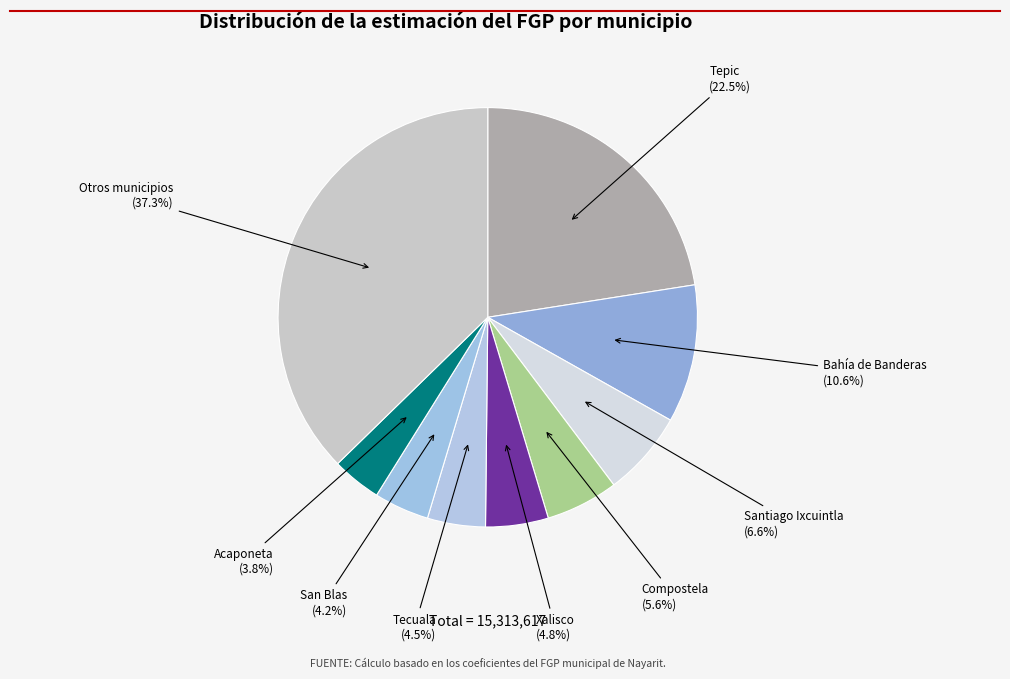

Does any single category account for the majority?

No